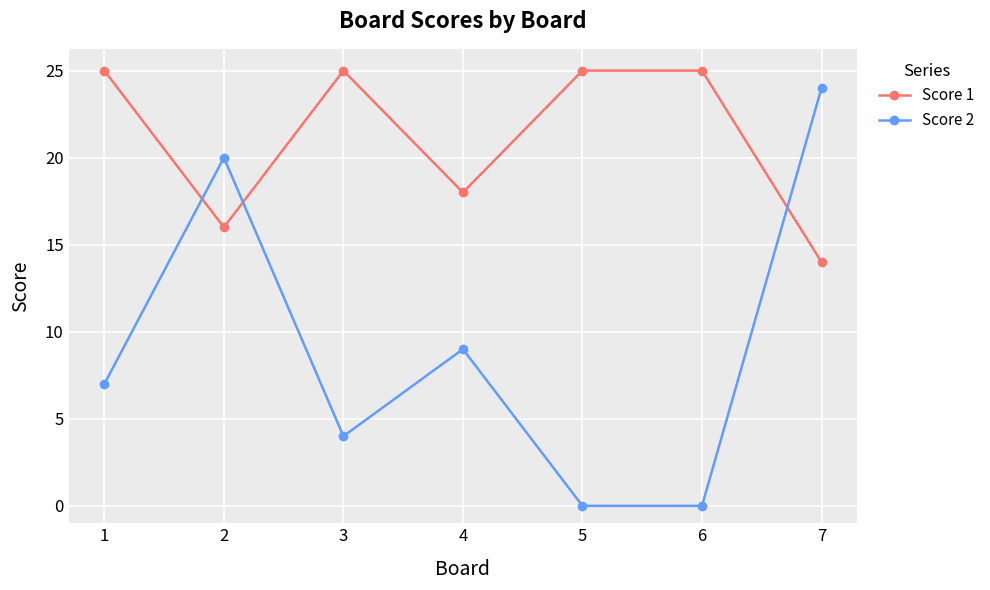

Reading right to left, extract all data points from this chart.

Score 1: 7=14	6=25	5=25	4=18	3=25	2=16	1=25
Score 2: 7=24	6=0	5=0	4=9	3=4	2=20	1=7